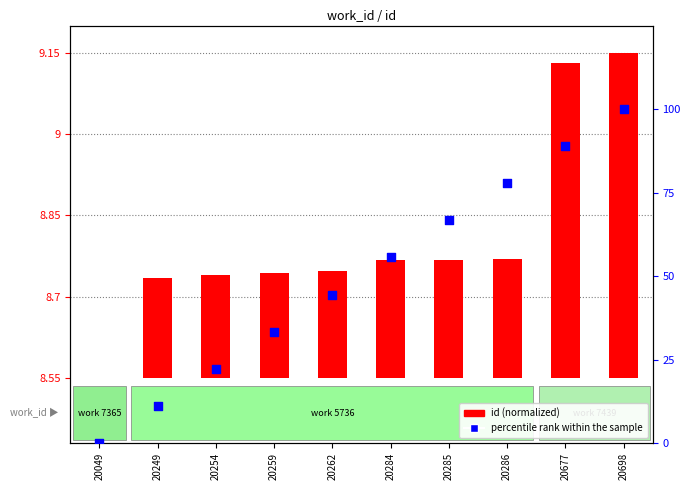

Which series reaches the minimum Y coordinate?

id (normalized)